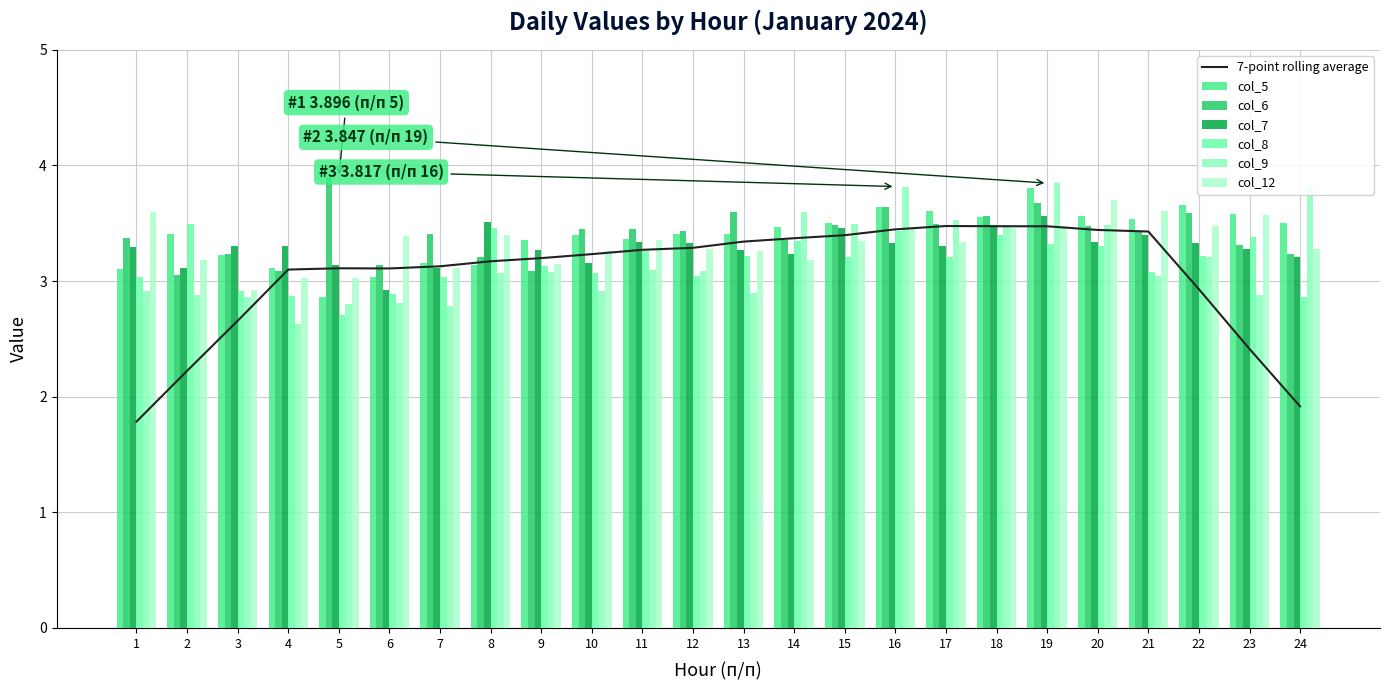

How many data points does each series have?

24